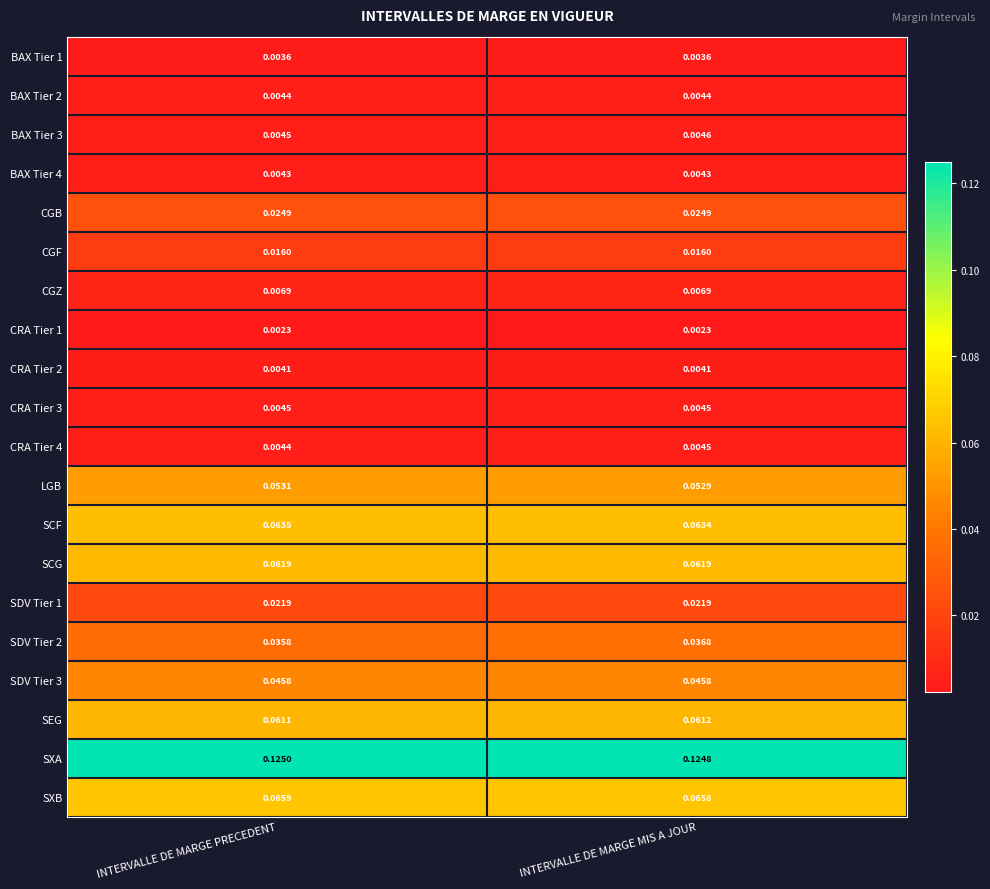

Is the value of LGB at INTERVALLE DE MARGE MIS A JOUR greater than the value of SCG at INTERVALLE DE MARGE MIS A JOUR?

No